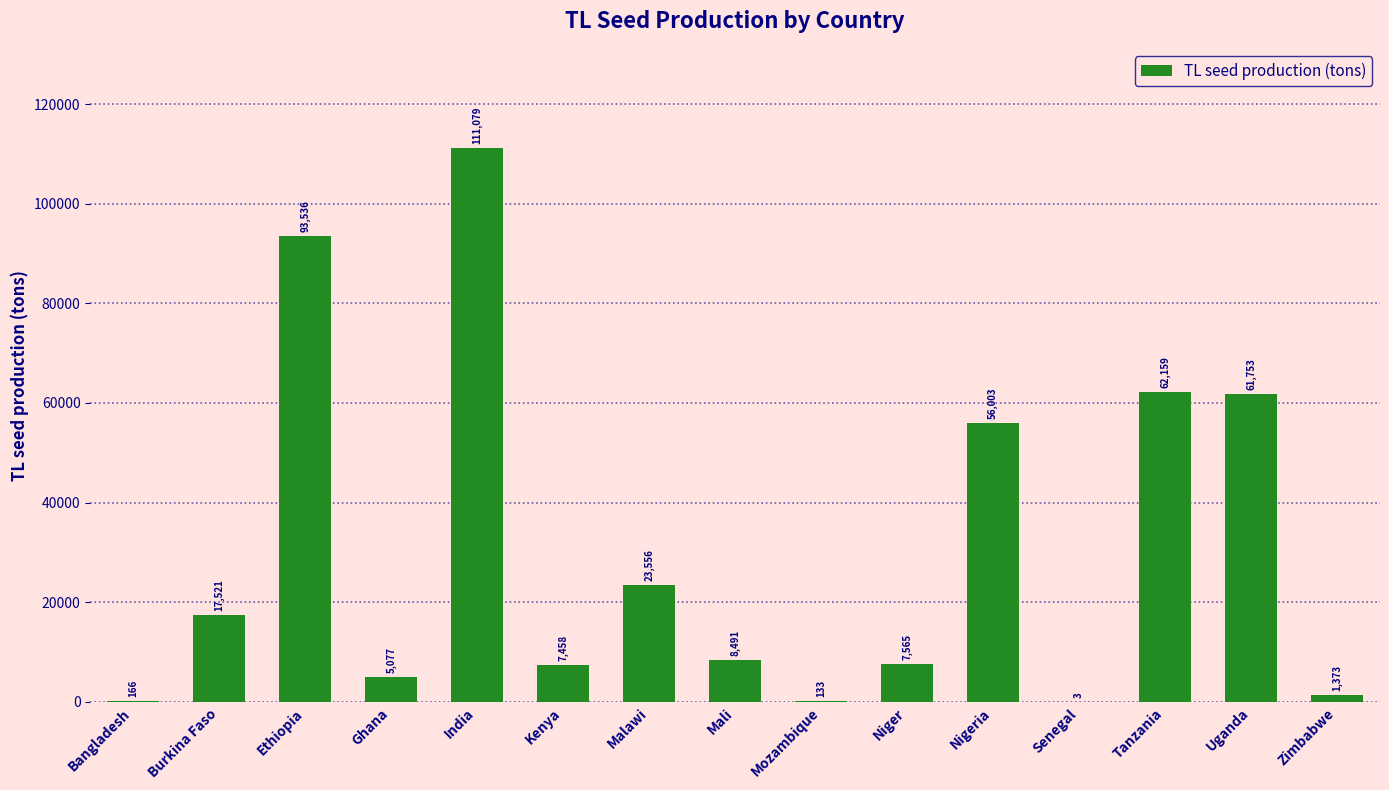

Are the bars horizontal?

No